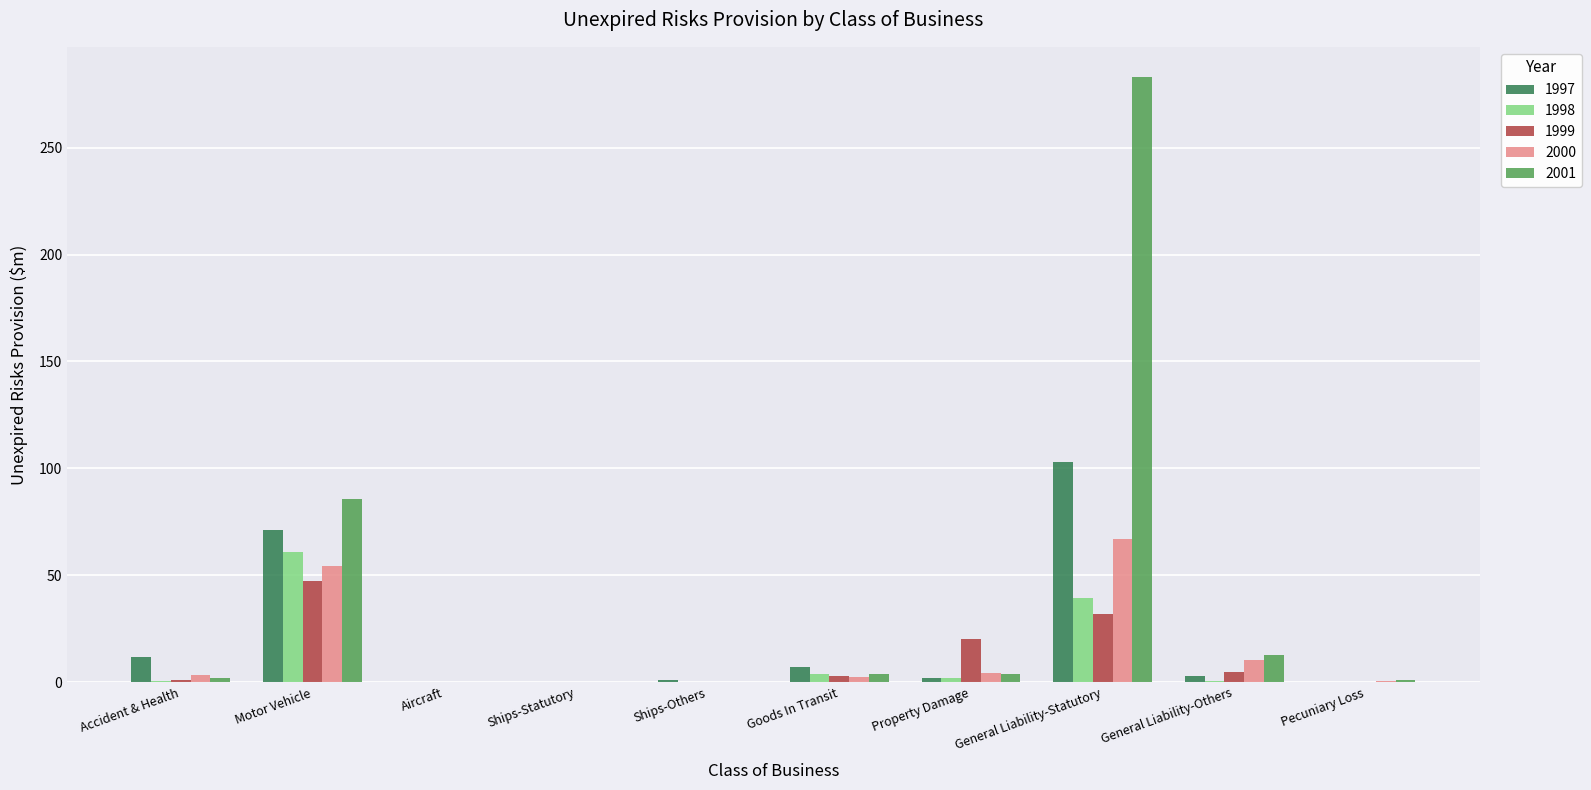

The 2000 series shows 54.3 at Motor Vehicle. True or false?

True